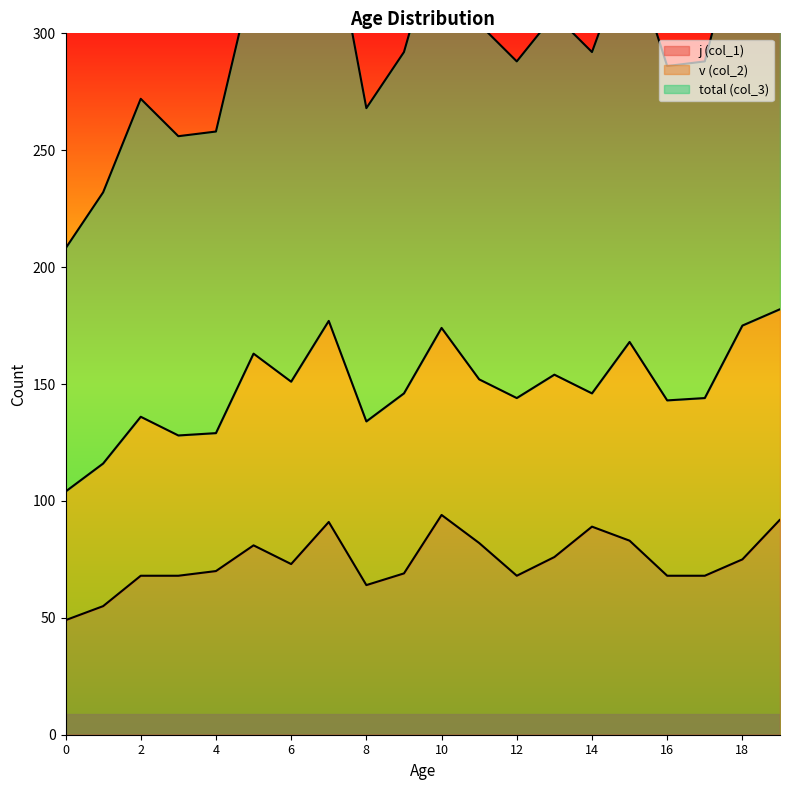

The value of j (col_1) at 6 is 129. True or false?

False